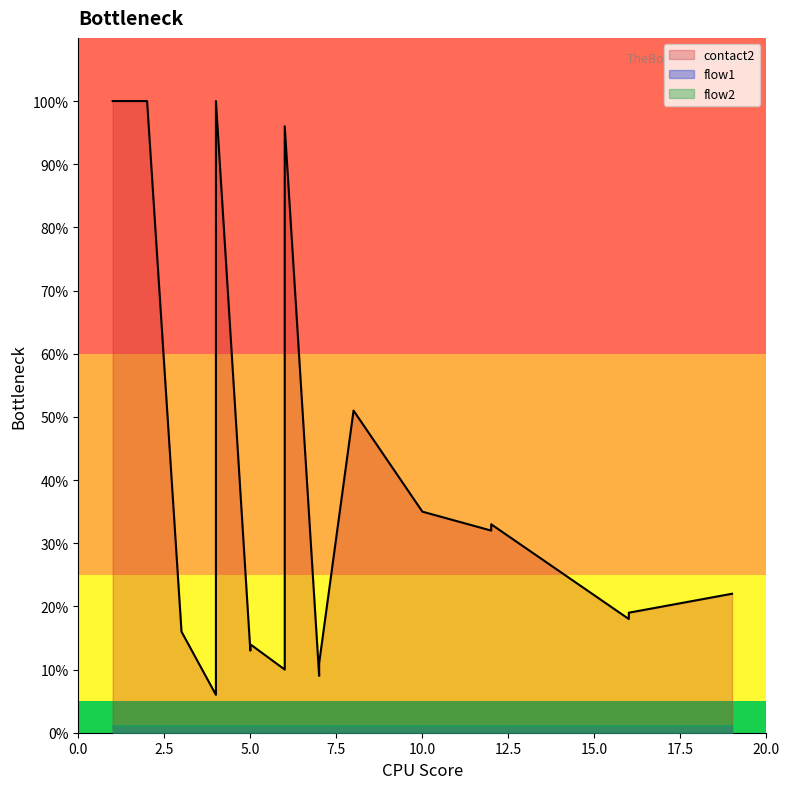

What is the total value across all series at 7?

11